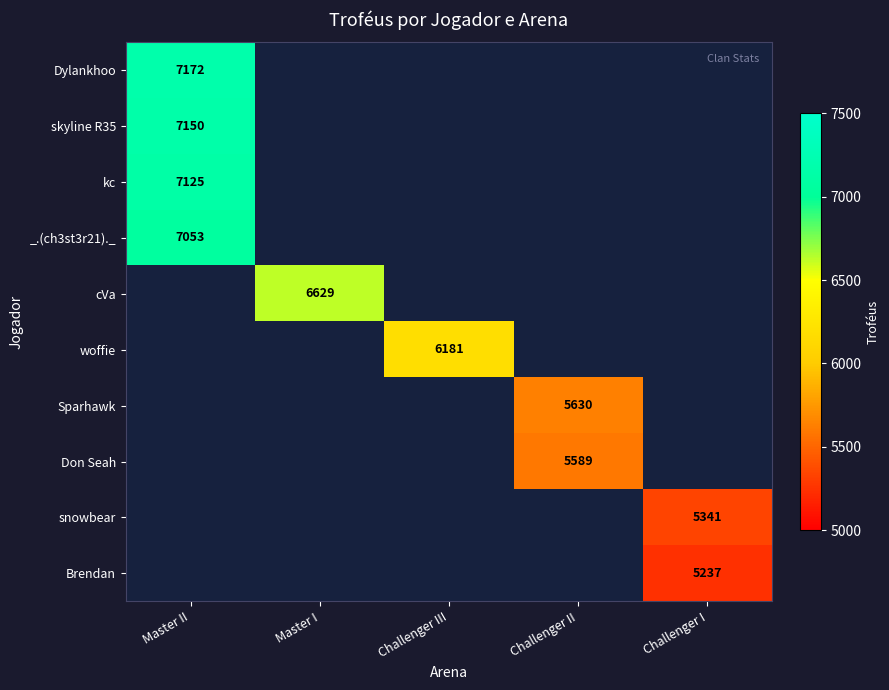

Is it true that Dylankhoo equals 7172 at Master II?

True